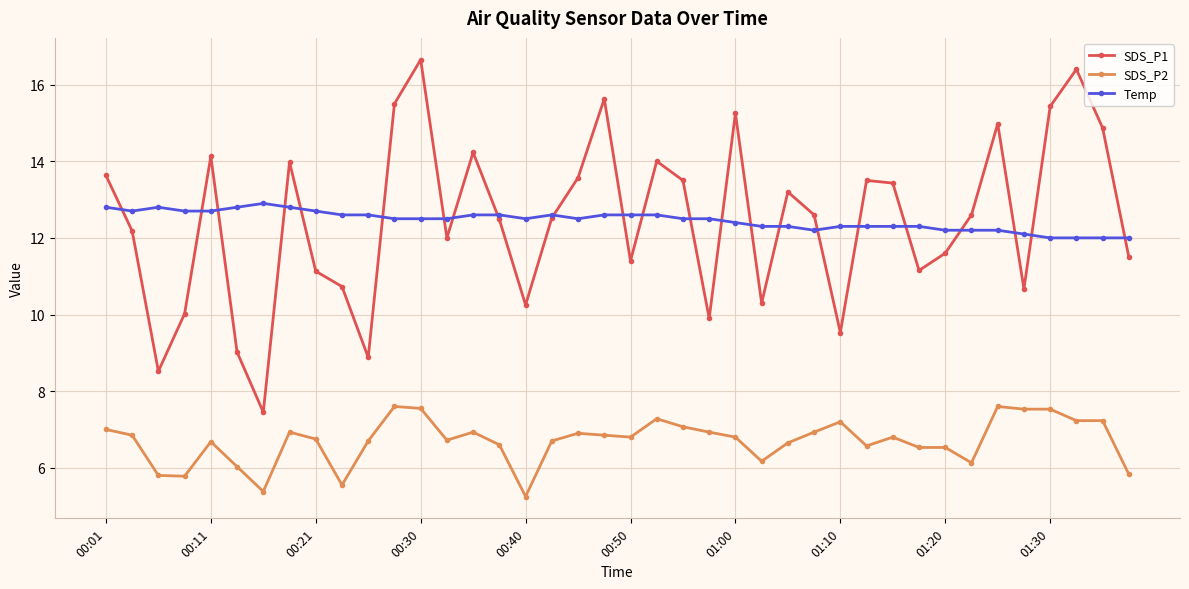

True or false: SDS_P2 and SDS_P1 cross at least once.

False